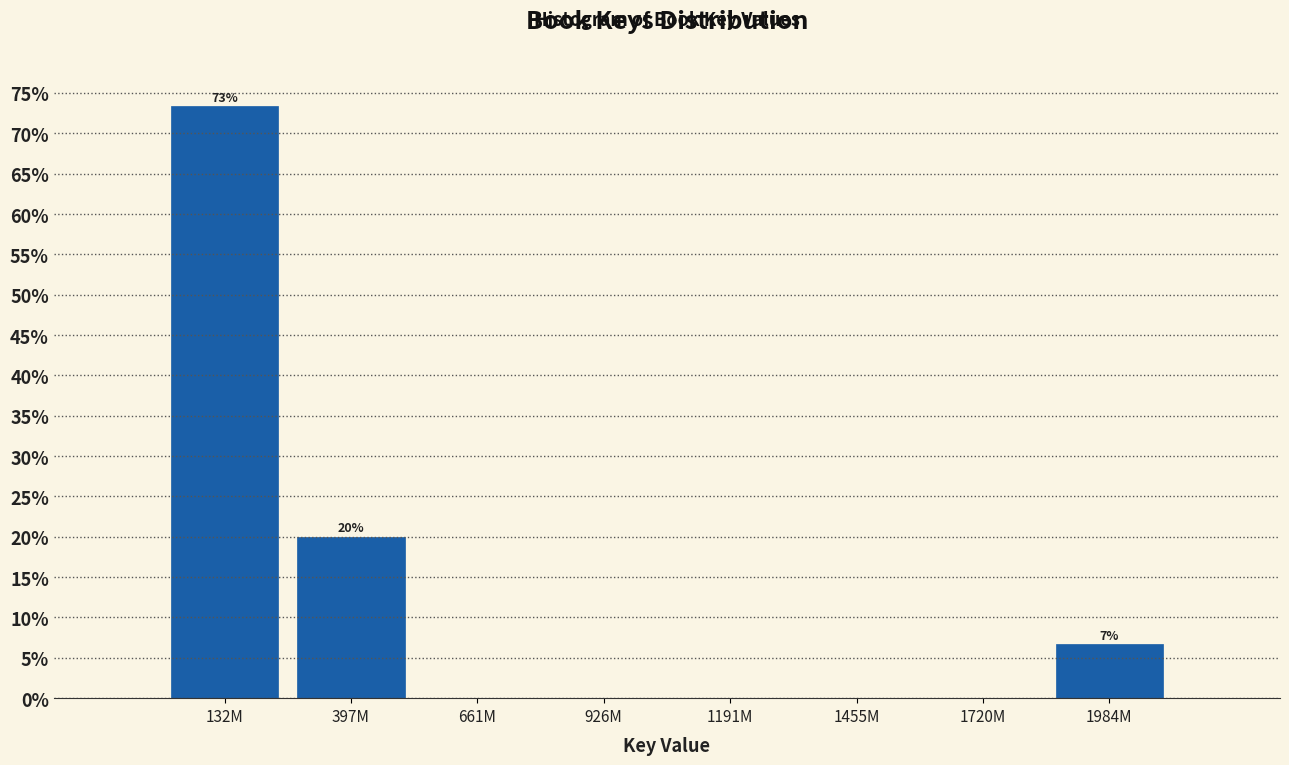

Reading left to right, transcribe all the data shown in this chart.

132M=73.3	397M=20.0	661M=0.0	926M=0.0	1191M=0.0	1455M=0.0	1720M=0.0	1984M=6.7